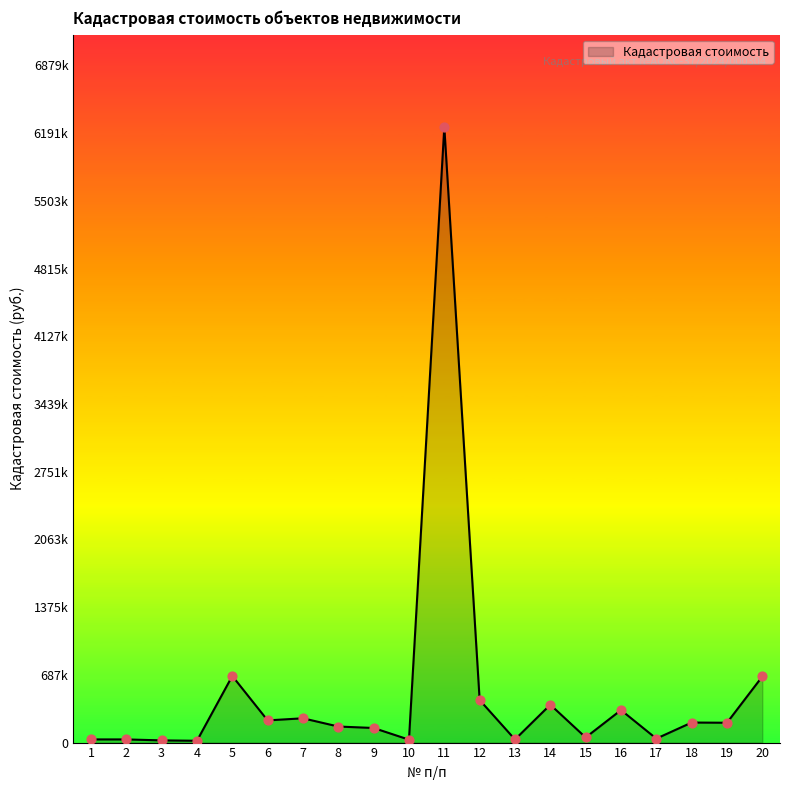

Approximately how many times larger is the value at 9 compared to 4?

8.1